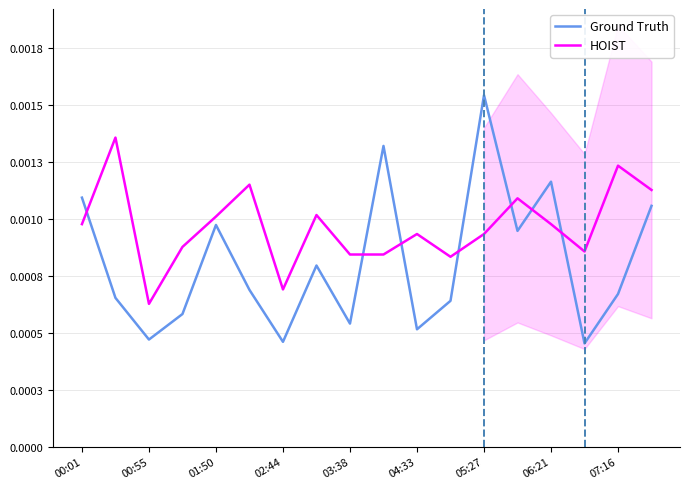

What are all the series names shown in the legend?

Ground Truth, HOIST